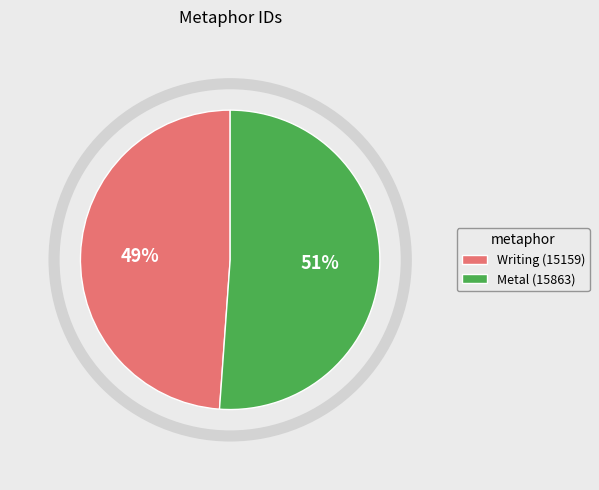

Does any single category account for the majority?

Yes